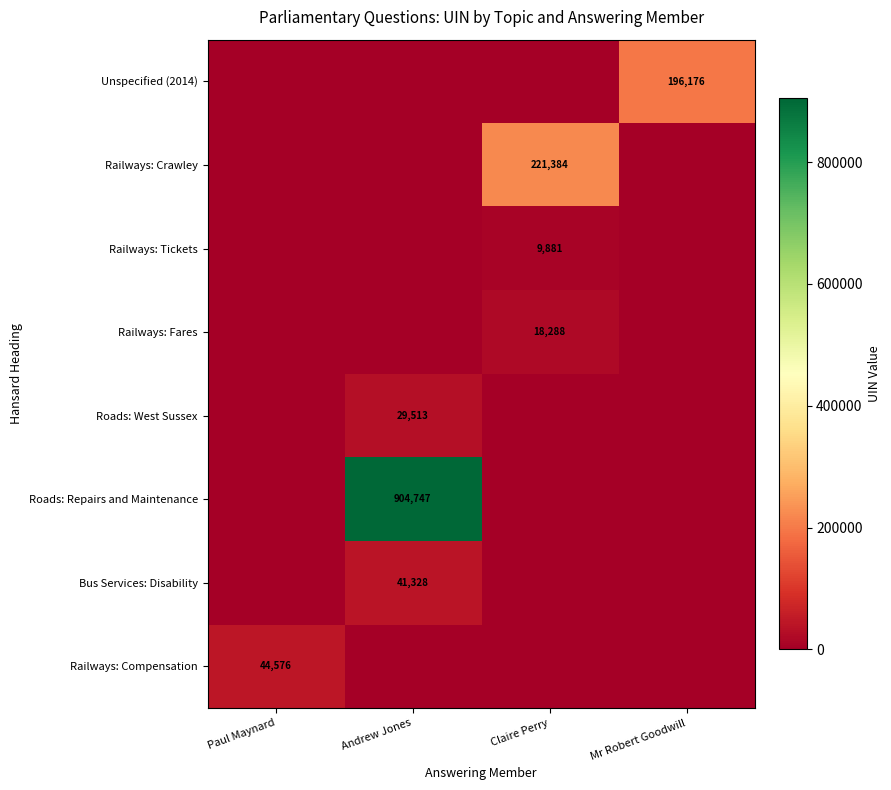

Is it true that Railways: Tickets equals 9881 at Claire Perry?

True